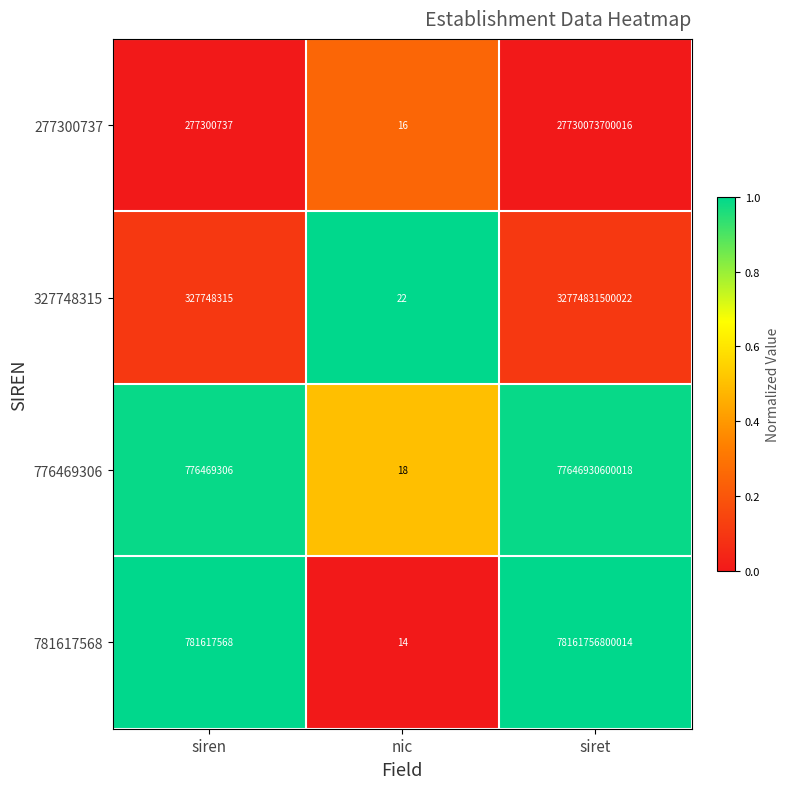

Rank the series by their maximum value, from highest to lowest.

781617568, 776469306, 327748315, 277300737